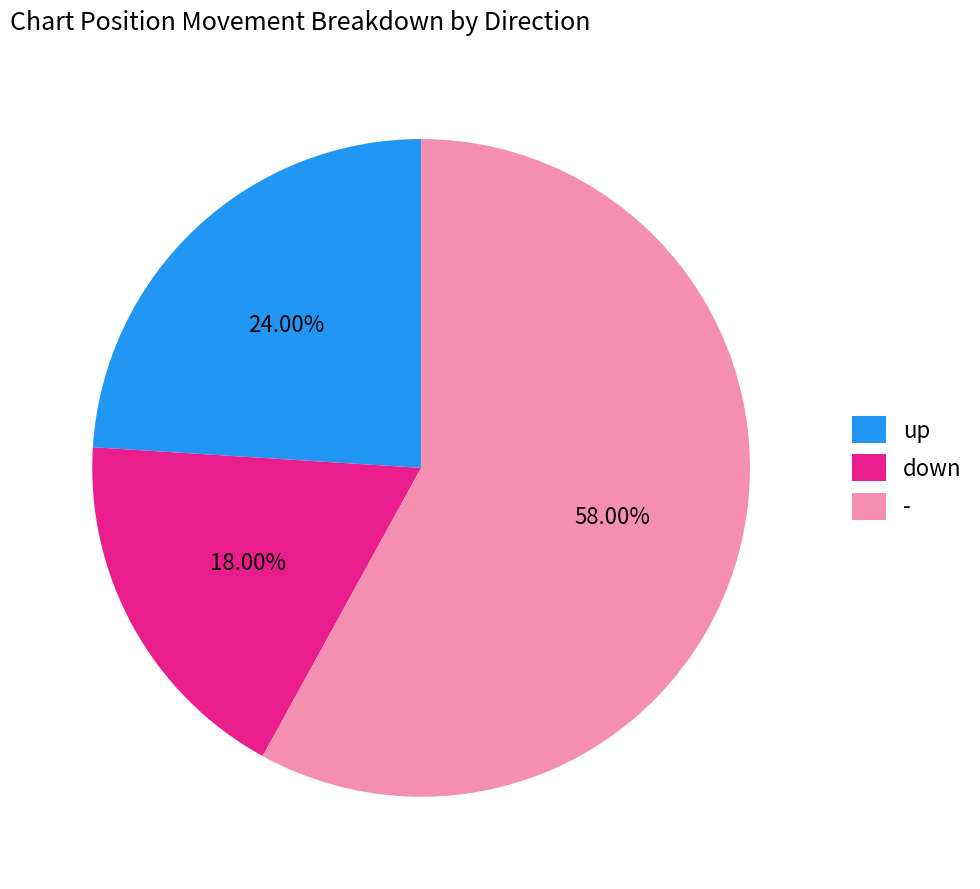

Combined, what portion of the pie is - and up?

82.0%